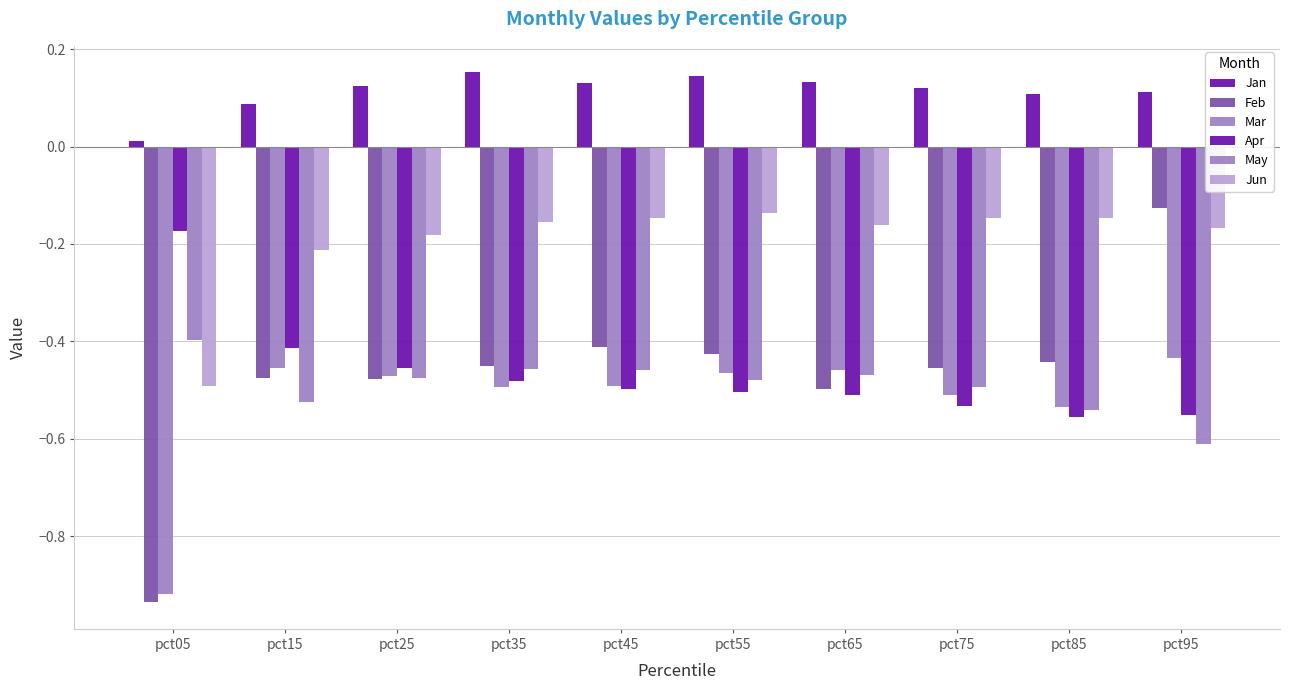

What is the maximum value shown in the chart?

0.2